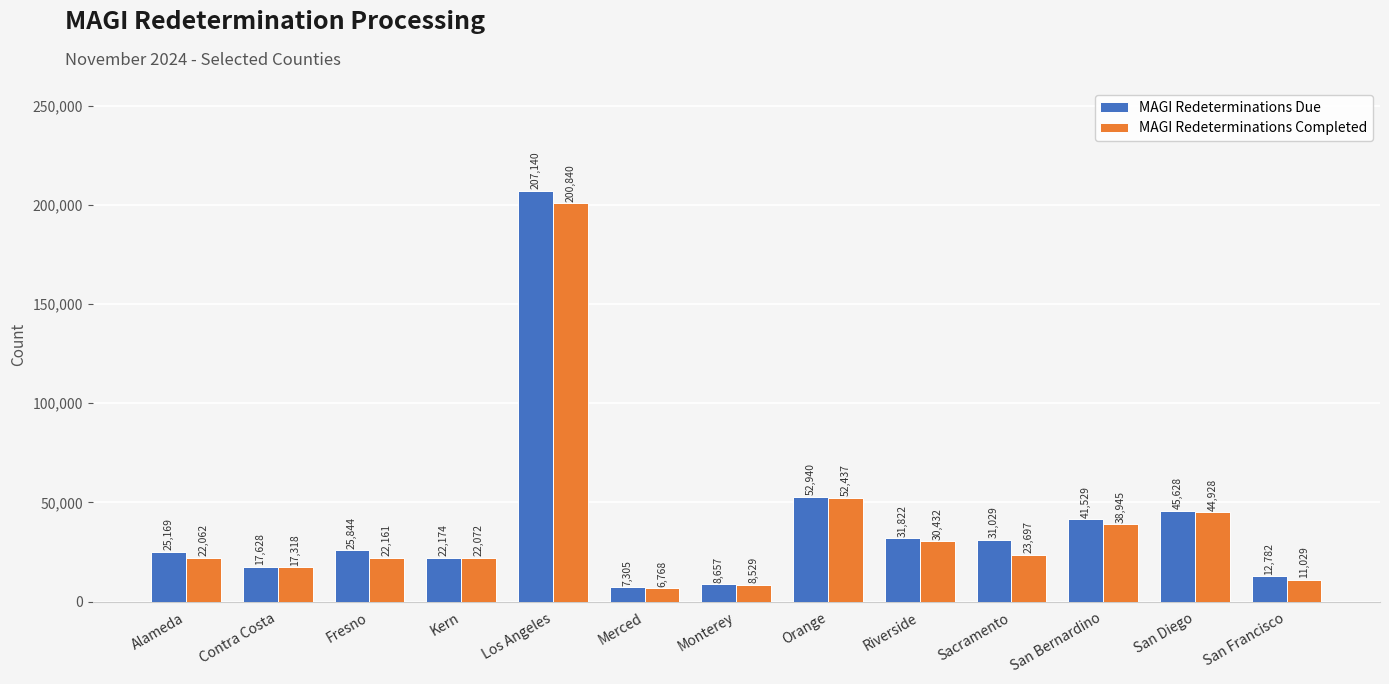

List the series in order of their overall mean, lowest first.

MAGI Redeterminations Completed, MAGI Redeterminations Due